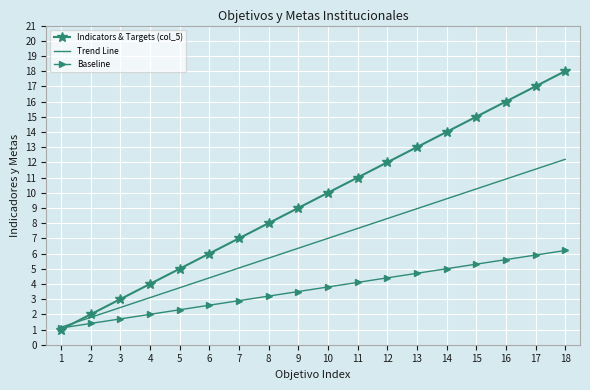

At 11, list the series in order from smallest to largest.

Baseline, Trend Line, Indicators & Targets (col_5)